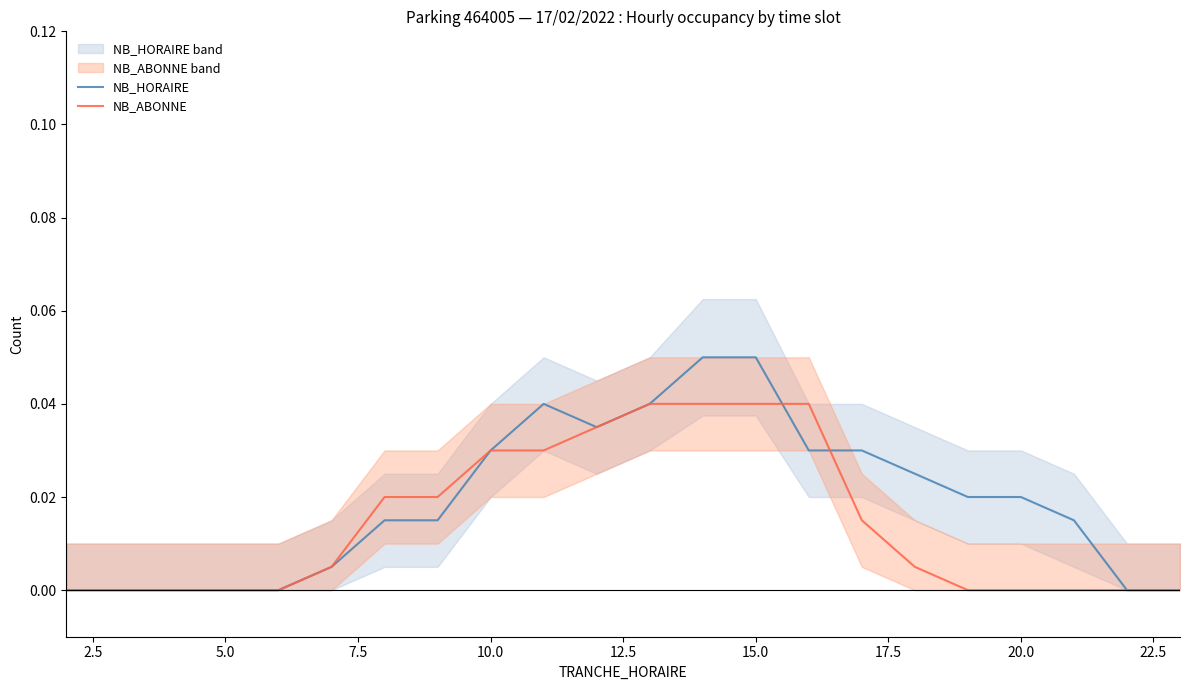

Count the number of data series in this chart.

2